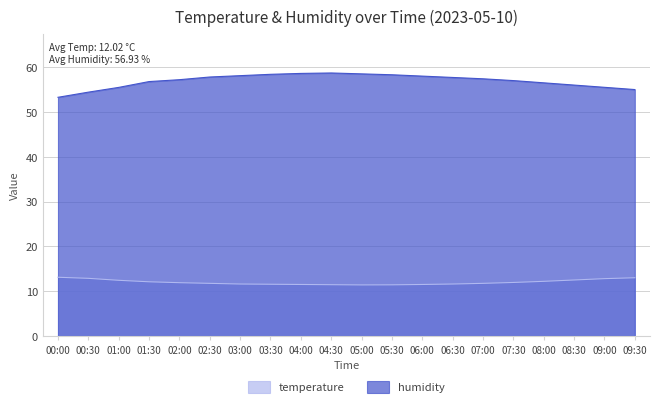

True or false: humidity and temperature cross at least once.

False